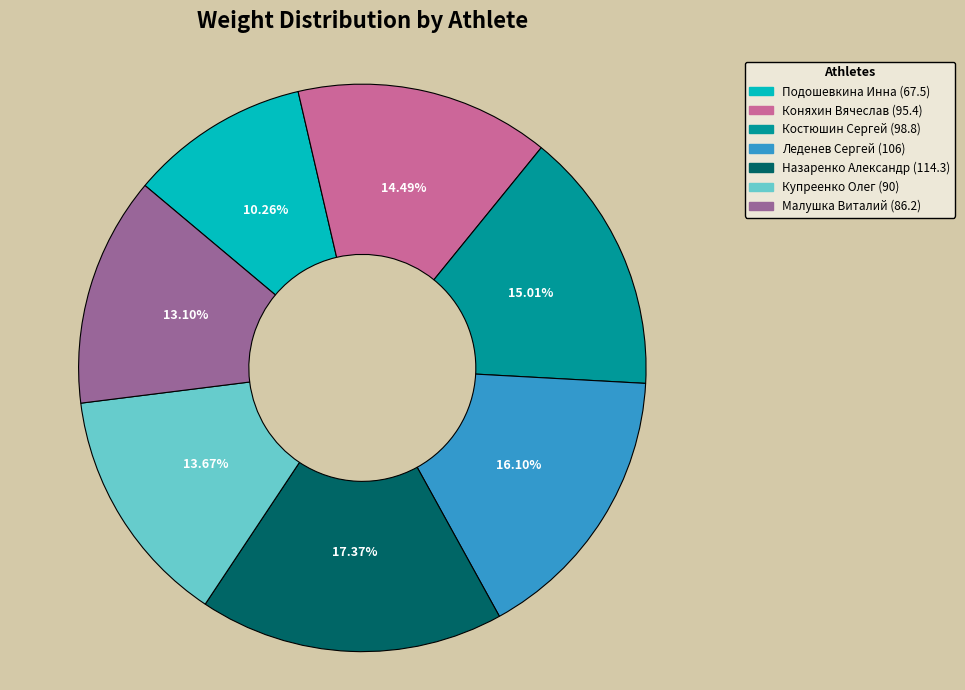

The Назаренко Александр (114.3) slice represents 12% of the pie. True or false?

False